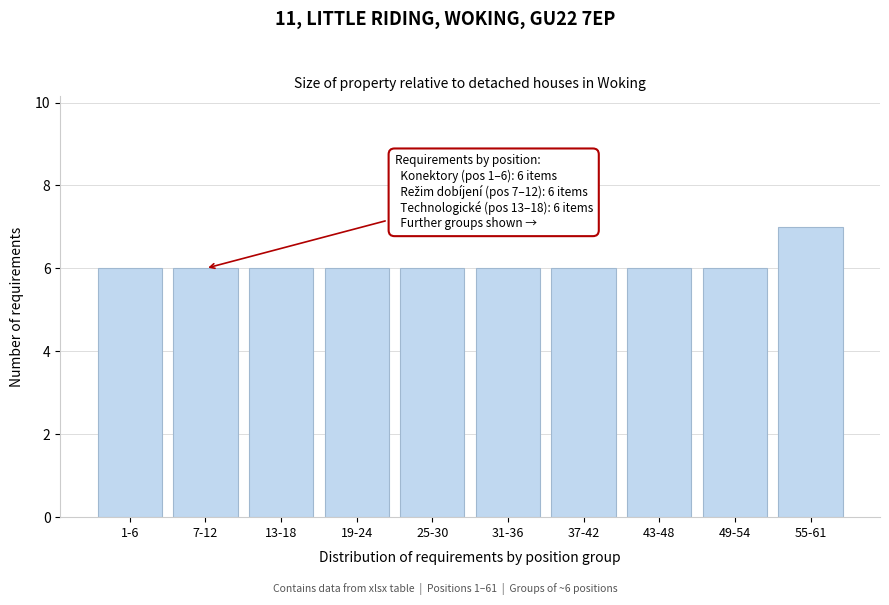

Reading right to left, list all the values displayed in this chart.

7	6	6	6	6	6	6	6	6	6